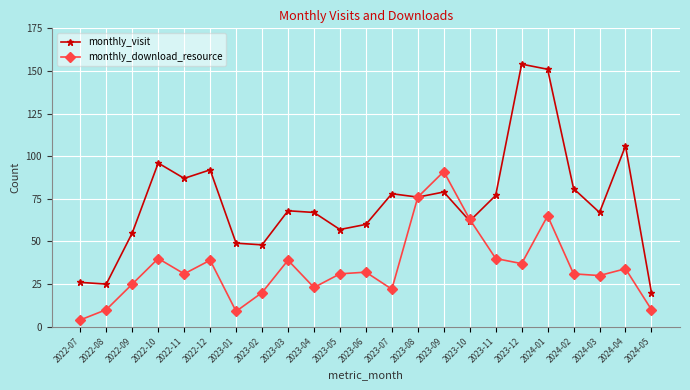

What is the label of the 18th point from the left?

2023-12